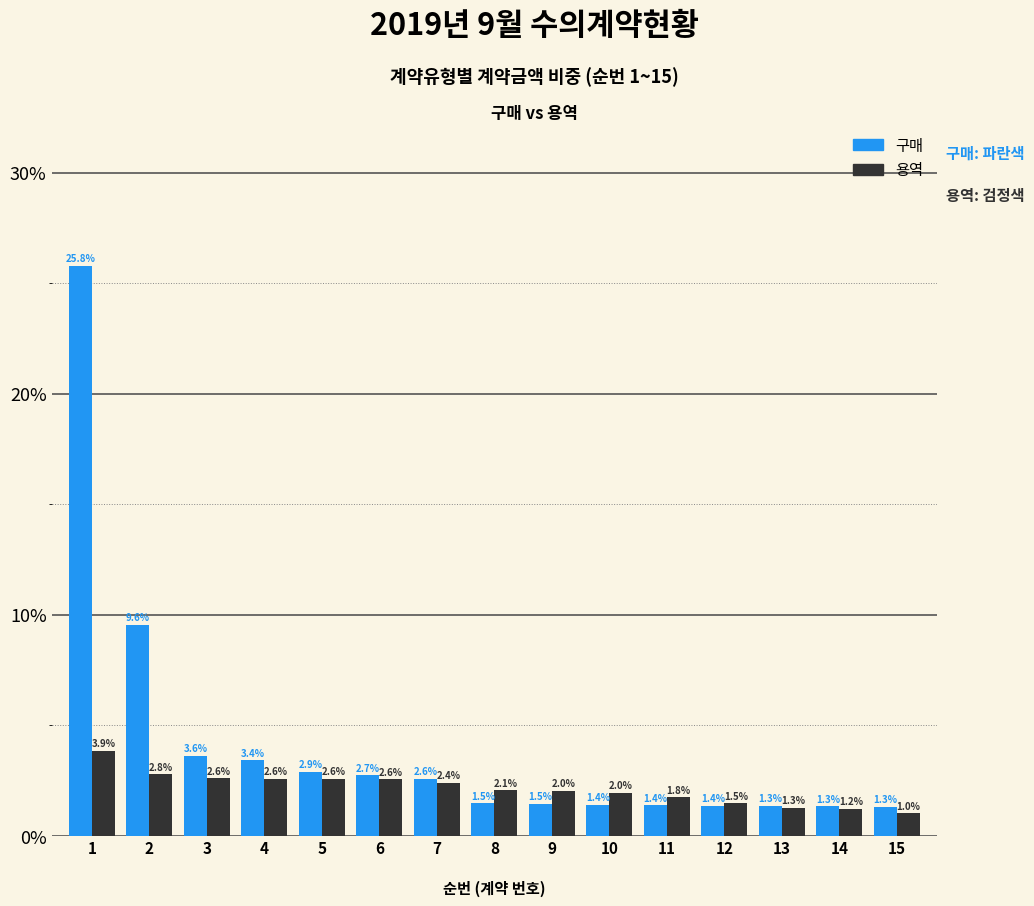

What is the difference between the highest and lowest values at 8?

0.6